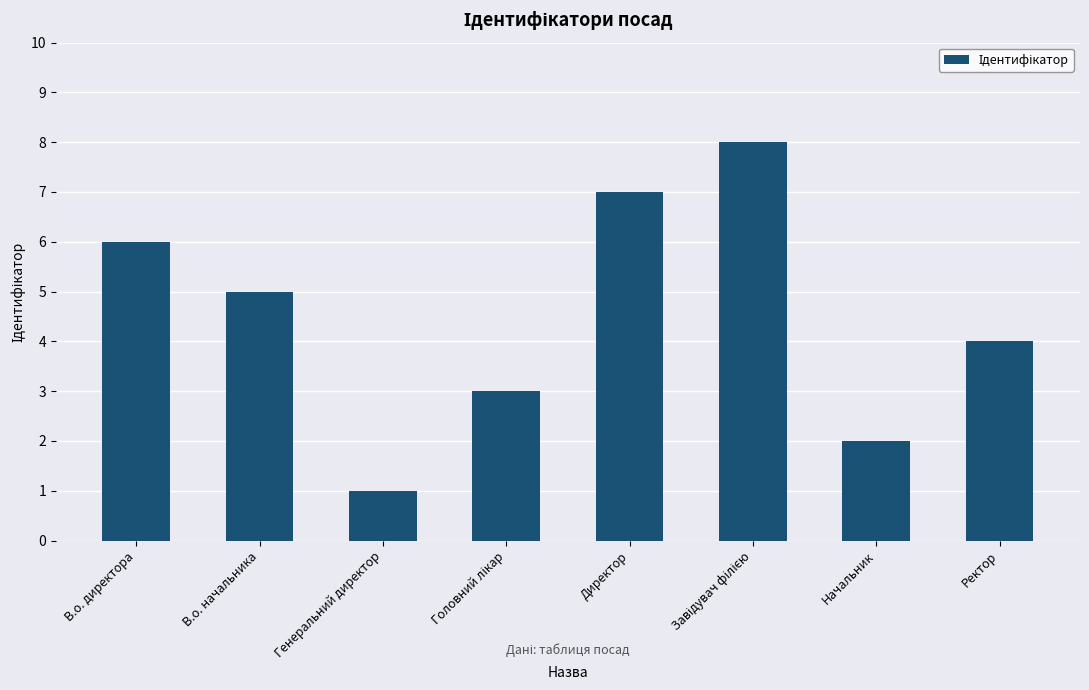

True or false: the data shows 3 at В.о. директора.

False